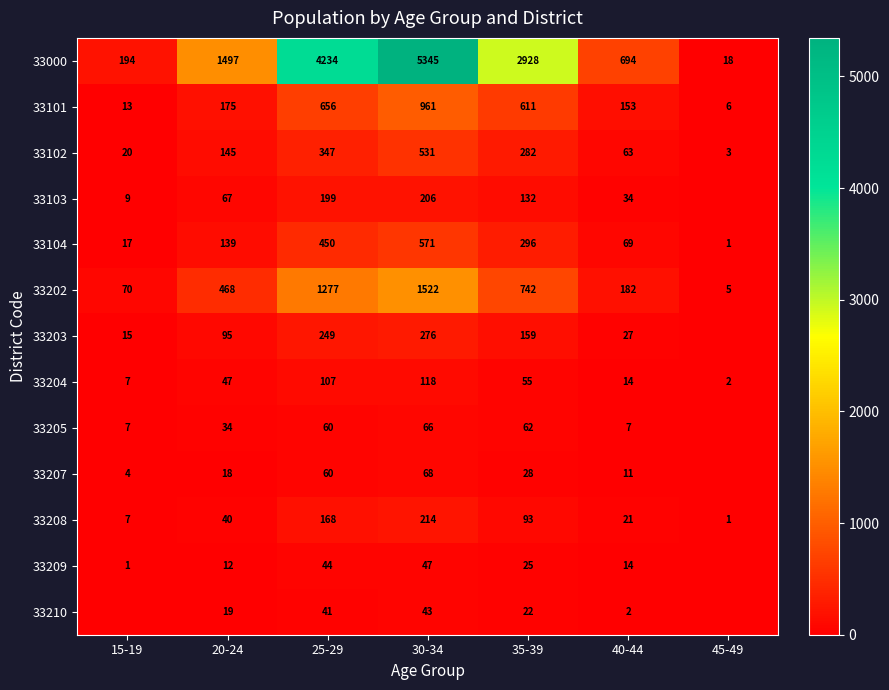

Which category has the lowest value in the 33000 series?

45-49